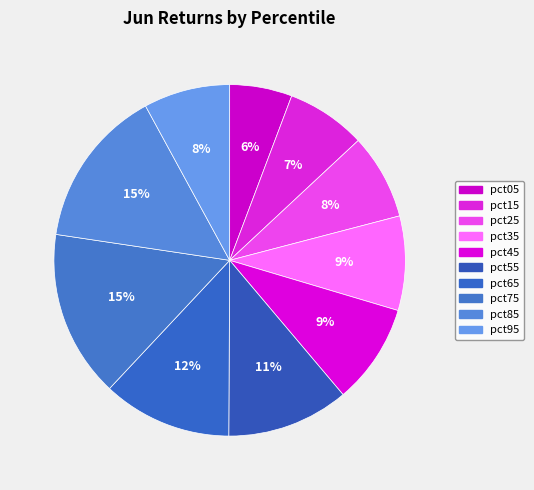

Is there a majority slice in this chart?

No